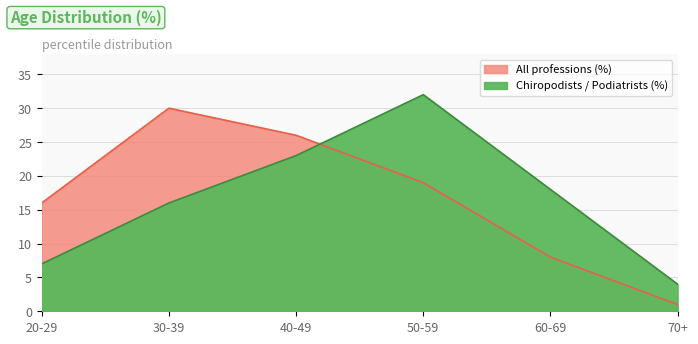

Does the chart have visible grid lines?

Yes